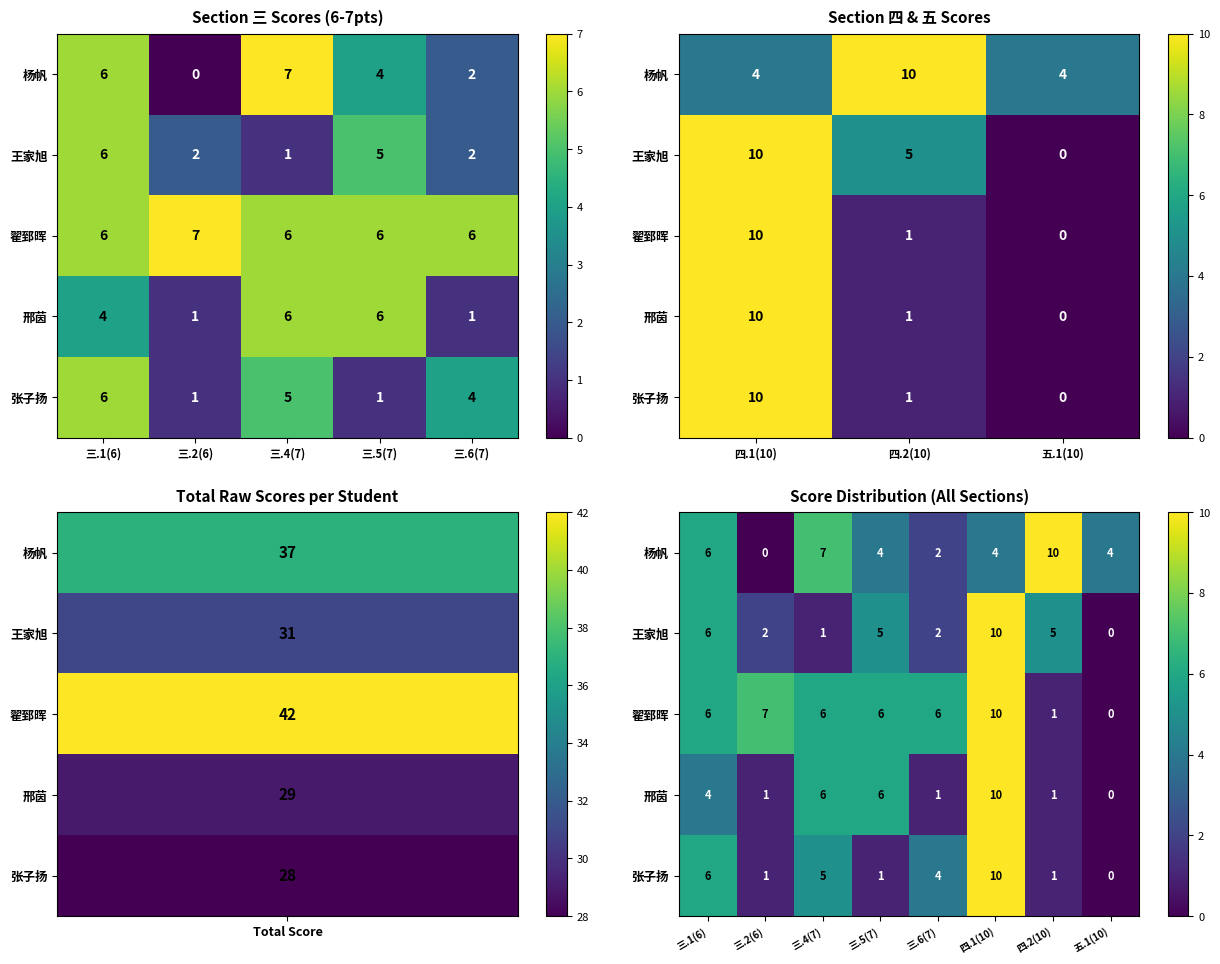

At which label is 翟郅晖 closest to 5?

三.1(6)